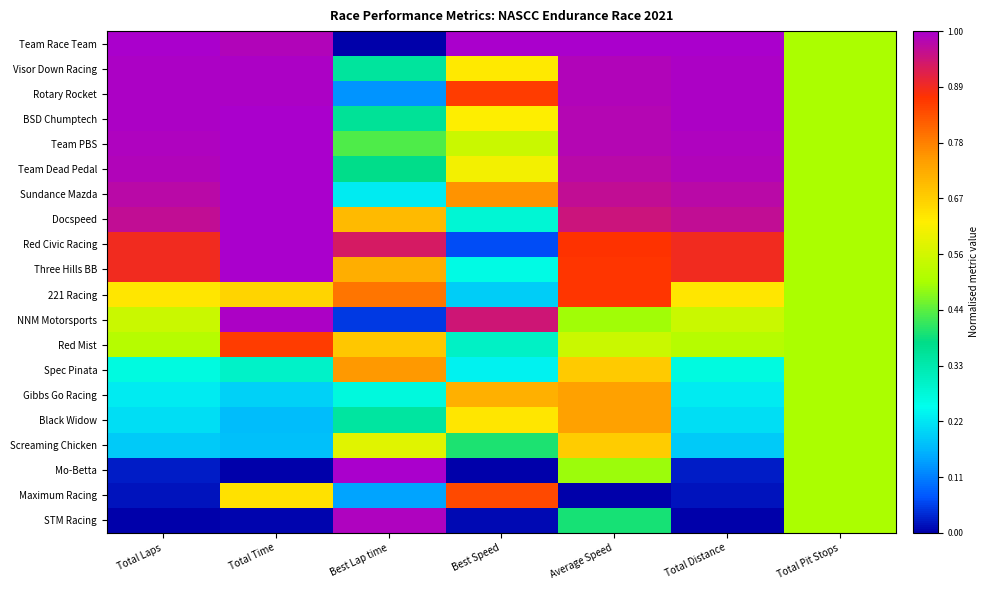

Which series changed the most between Total Laps and Total Time?

Maximum Racing